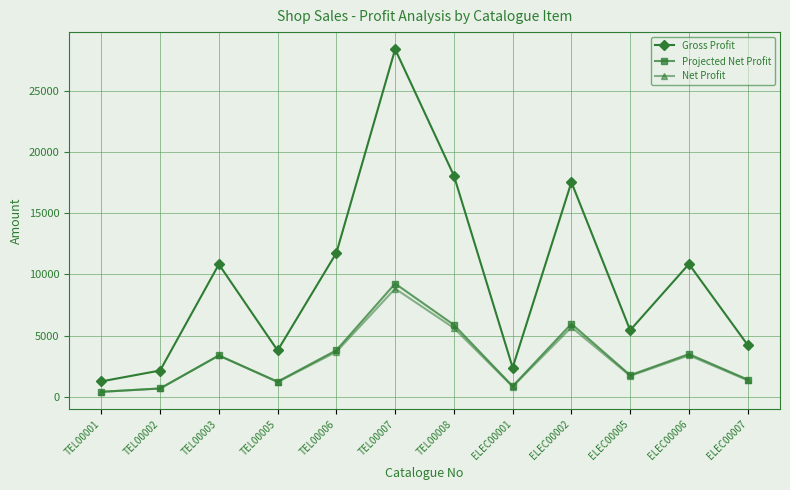

What is the total value across all series at TEL00005?

6189.0